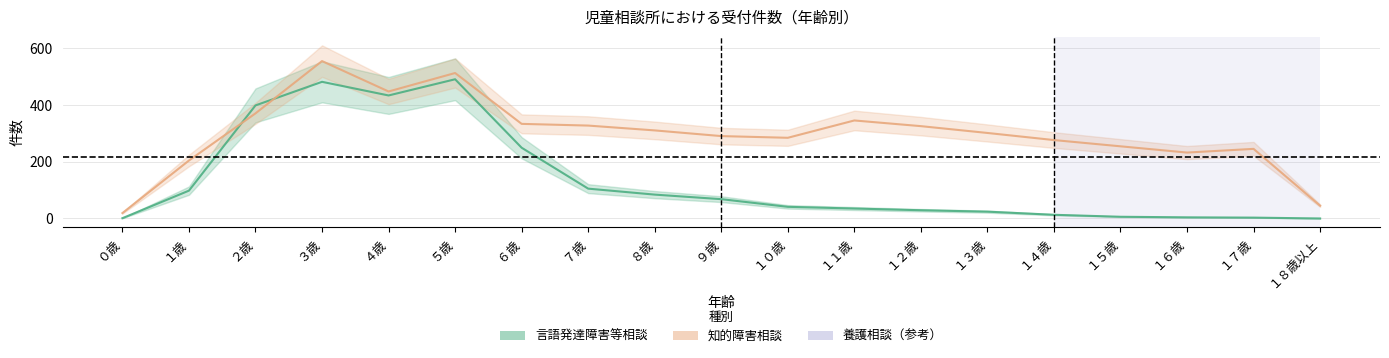

Is the value of 知的障害相談 at １３歳 greater than the value of 言語発達障害等相談 at １０歳?

Yes